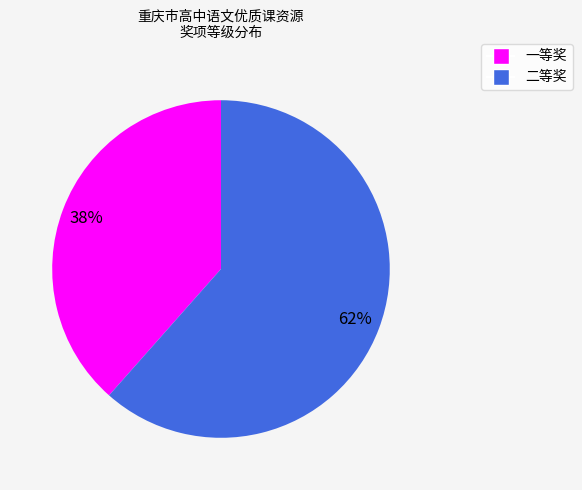

Which has a higher value, 二等奖 or 一等奖?

二等奖